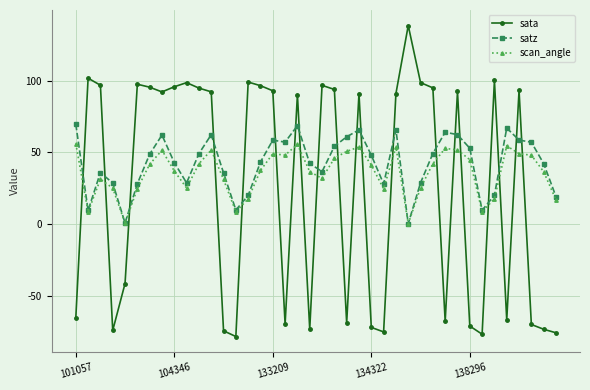

Which series has the widest spread of values?

sata